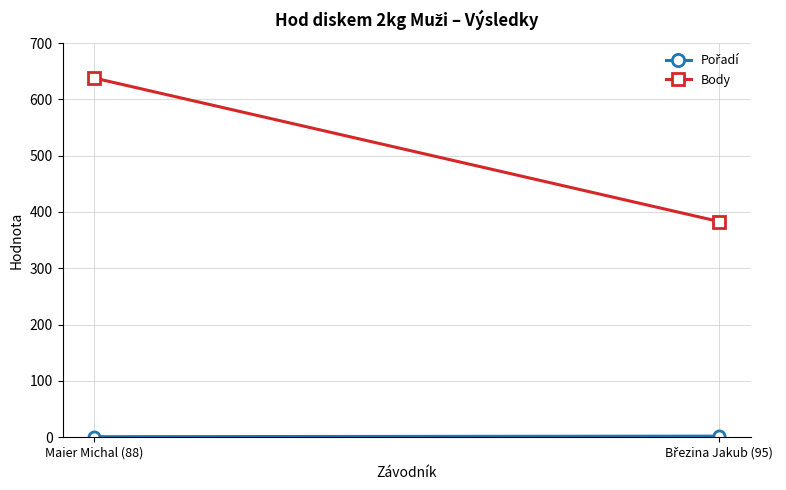

Rank the series at Březina Jakub (95) from lowest to highest value.

Pořadí, Body